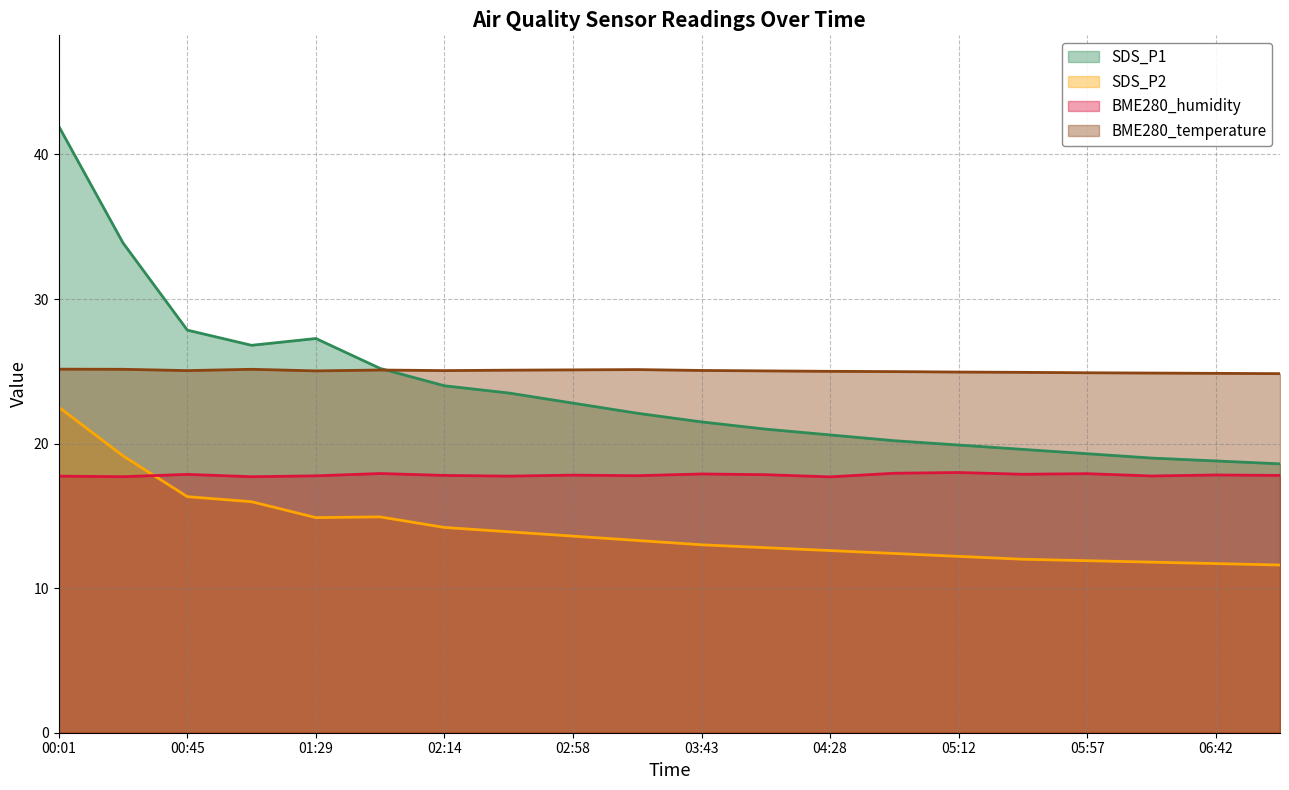

Count the number of data series in this chart.

4